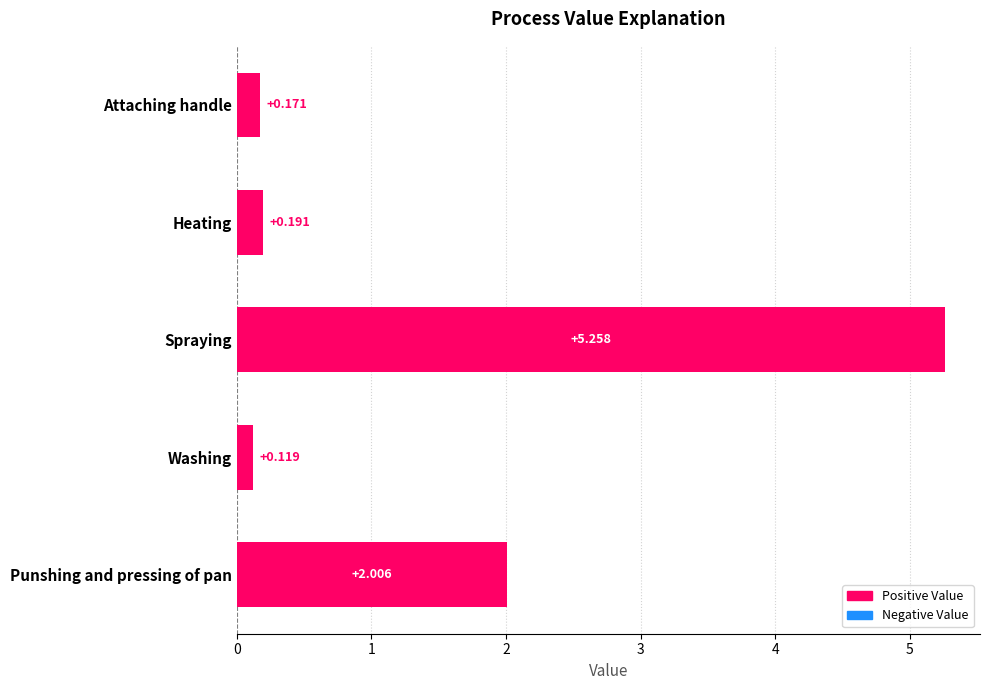

Which category has the lowest value across all series?

Washing